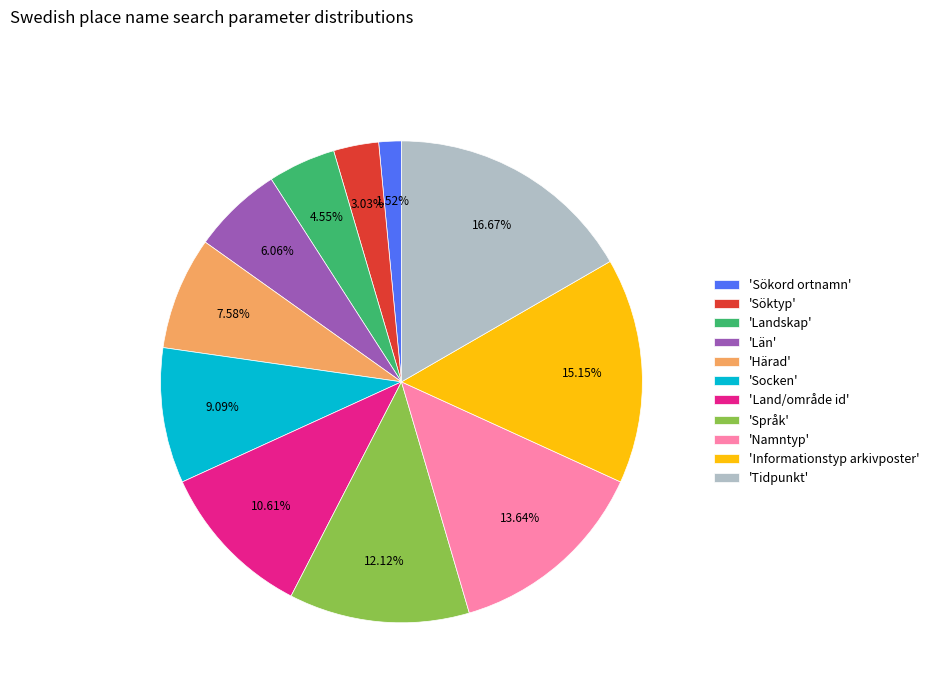

Rank the categories by value from highest to lowest.

'Tidpunkt', 'Informationstyp arkivposter', 'Namntyp', 'Språk', 'Land/område id', 'Socken', 'Härad', 'Län', 'Landskap', 'Söktyp', 'Sökord ortnamn'